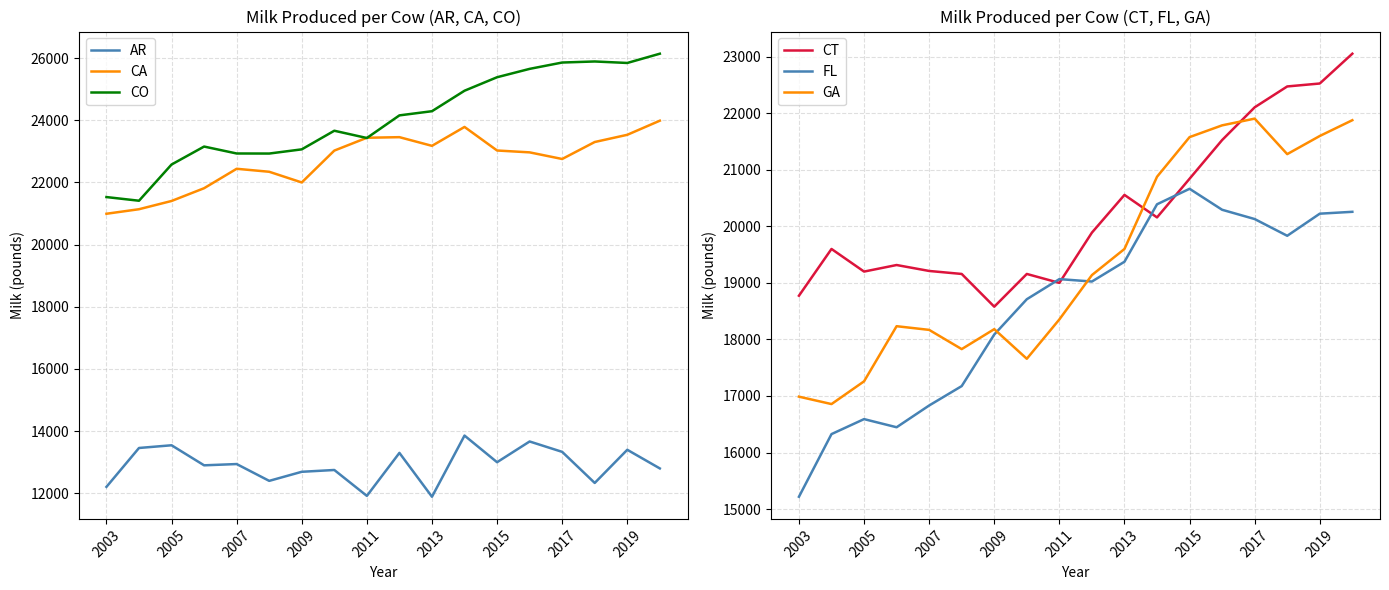

How many lines are shown in the chart?

6